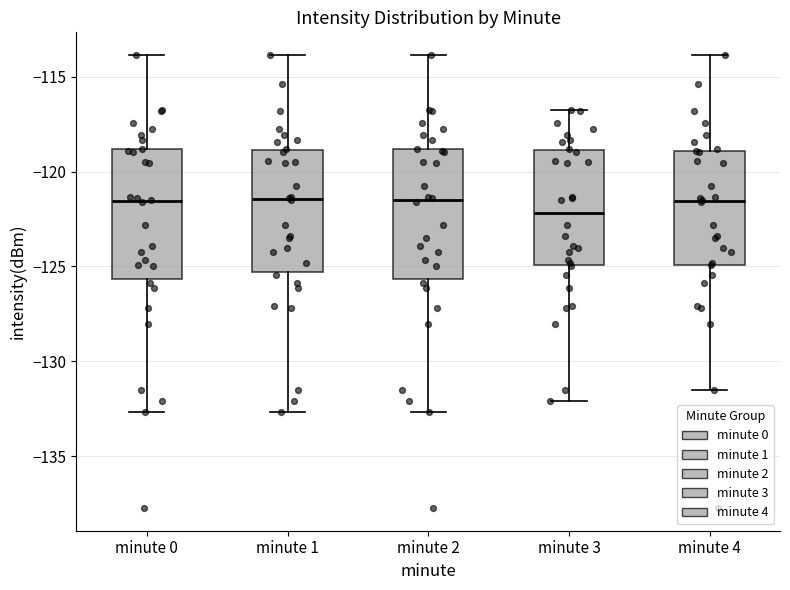

Which box's median line is the lowest?

minute 3